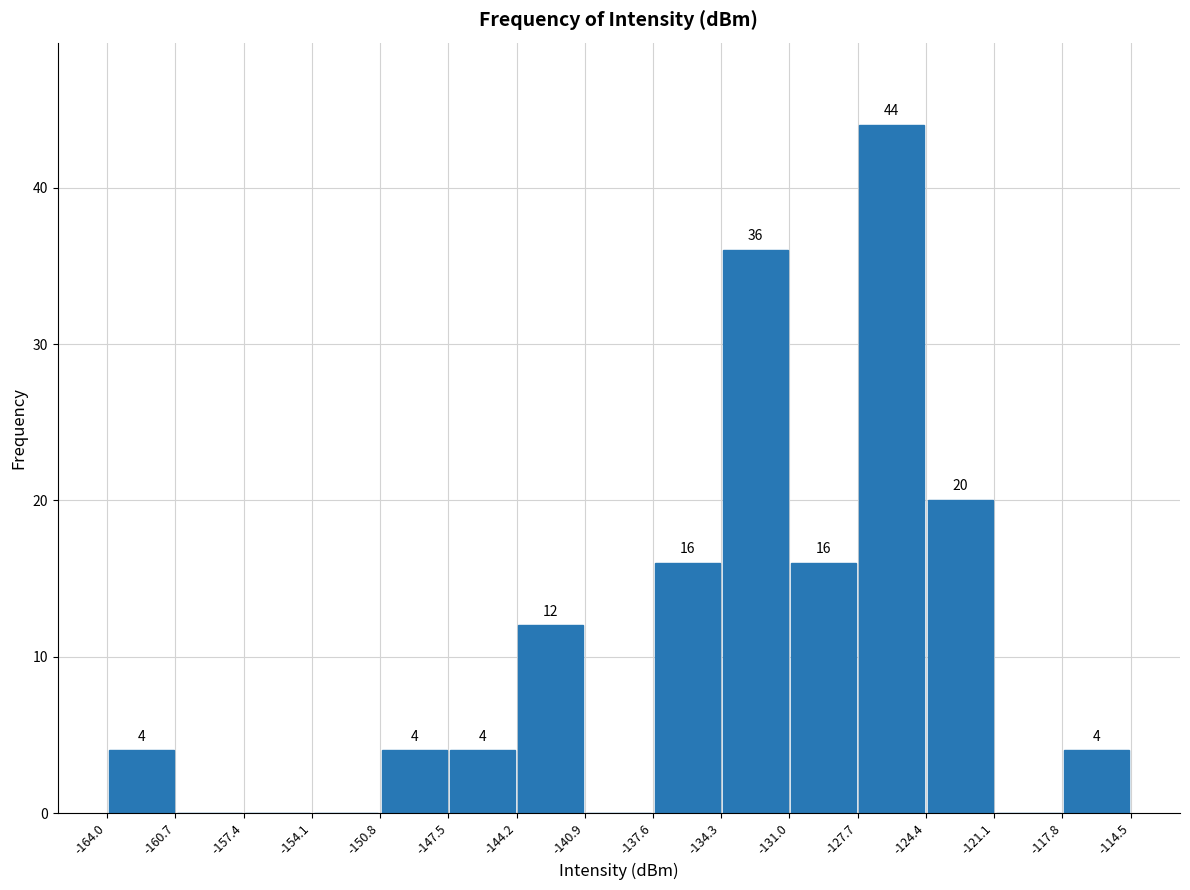

Which range on the x-axis has the tallest bar?

-127.7 to -124.4